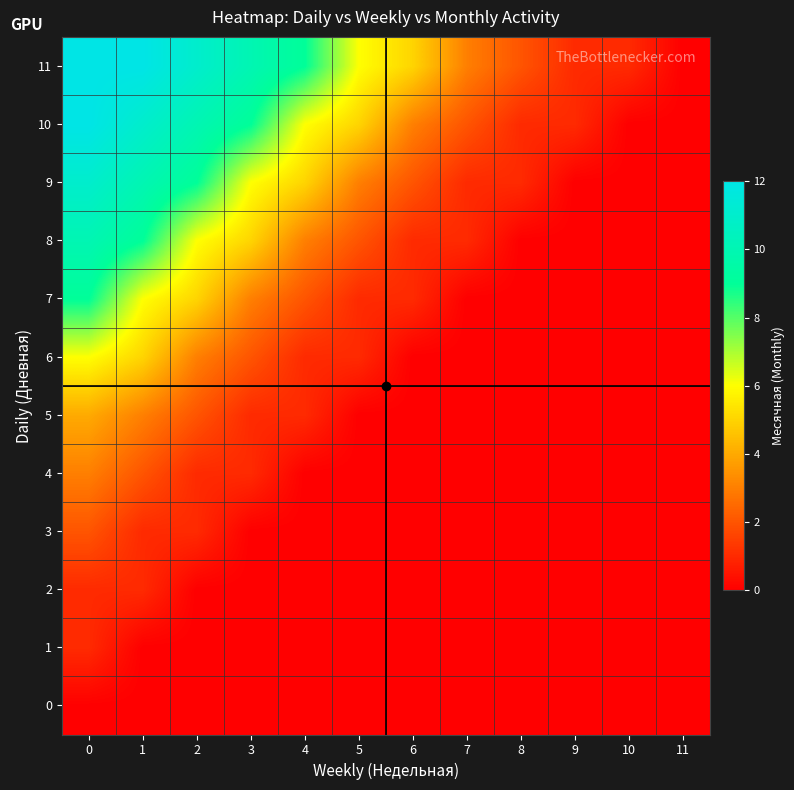

Reading left to right, what are all the values shown in this chart?

0: 0=0	1=0	2=0	3=0	4=0	5=0	6=0	7=0	8=0	9=0	10=0	11=0
1: 0=1	1=0	2=0	3=0	4=0	5=0	6=0	7=0	8=0	9=0	10=0	11=0
2: 0=1	1=1	2=0	3=0	4=0	5=0	6=0	7=0	8=0	9=0	10=0	11=0
3: 0=2	1=1	2=1	3=0	4=0	5=0	6=0	7=0	8=0	9=0	10=0	11=0
4: 0=3	1=2	2=1	3=1	4=0	5=0	6=0	7=0	8=0	9=0	10=0	11=0
5: 0=4	1=3	2=2	3=1	4=1	5=0	6=0	7=0	8=0	9=0	10=0	11=0
6: 0=6	1=5	2=3	3=2	4=1	5=1	6=0	7=0	8=0	9=0	10=0	11=0
7: 0=9	1=6	2=5	3=3	4=2	5=1	6=1	7=0	8=0	9=0	10=0	11=0
8: 0=10	1=9	2=6	3=5	4=3	5=2	6=1	7=1	8=0	9=0	10=0	11=0
9: 0=11	1=10	2=9	3=6	4=5	5=3	6=2	7=1	8=1	9=0	10=0	11=0
10: 0=12	1=11	2=10	3=9	4=6	5=5	6=3	7=2	8=1	9=1	10=0	11=0
11: 0=12	1=12	2=11	3=10	4=9	5=6	6=5	7=3	8=2	9=1	10=1	11=0